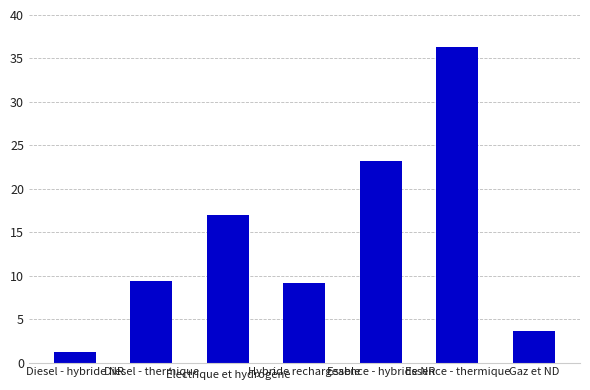

What is the value of the 6th bar from the left?

36.3